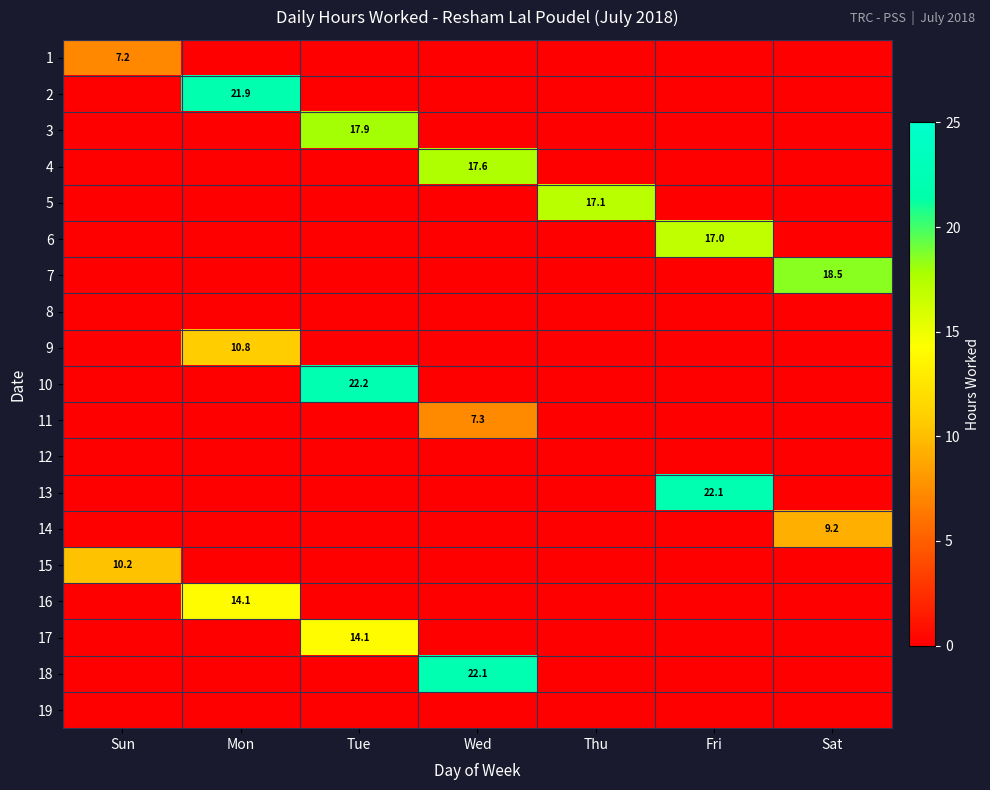

What is the maximum value for 11?

7.3